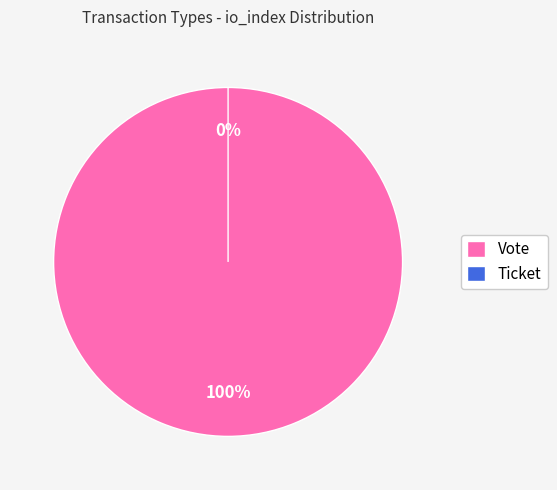

Rank the categories by value from lowest to highest.

Ticket, Vote